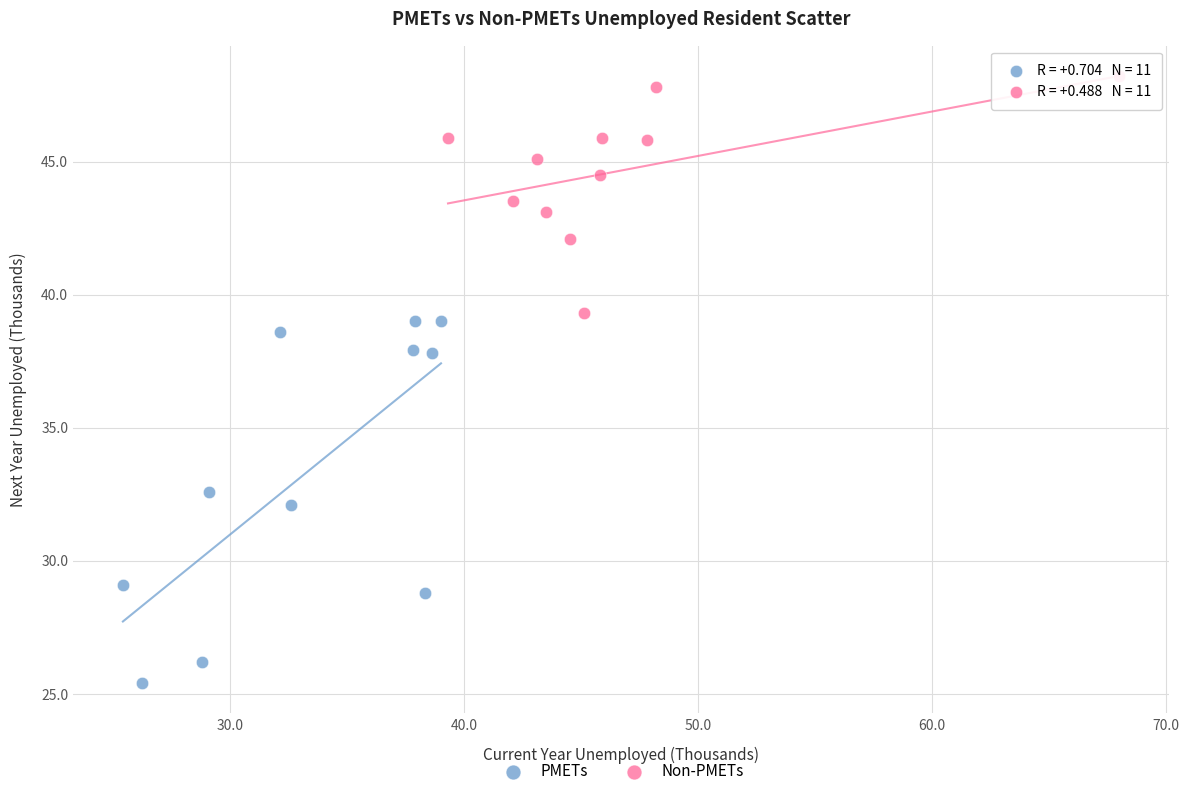

Which series reaches the minimum Y coordinate?

PMETs